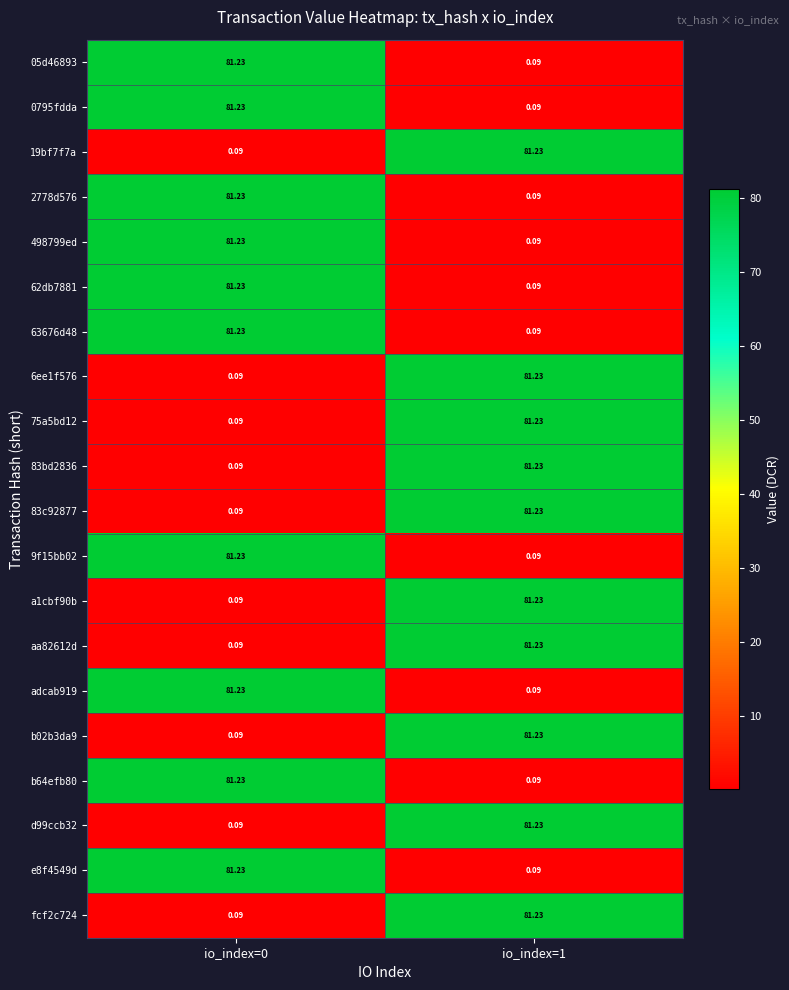

How many data points in e8f4549d are less than 81?

1